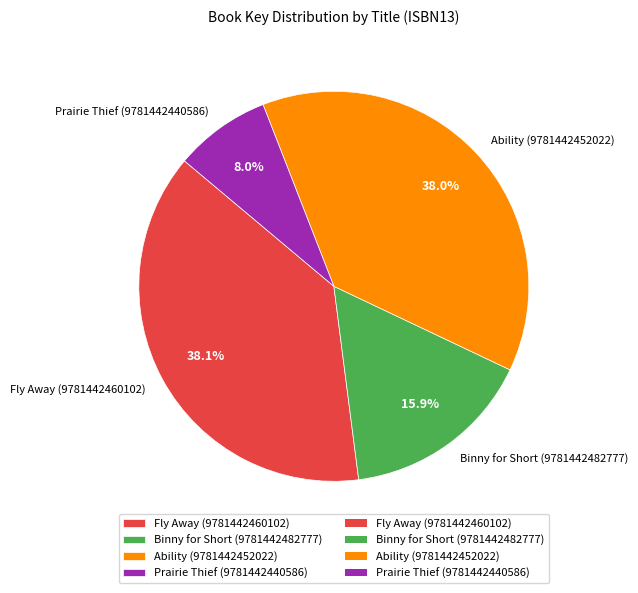

To the nearest percent, what portion does Prairie Thief (9781442440586) represent?

8%